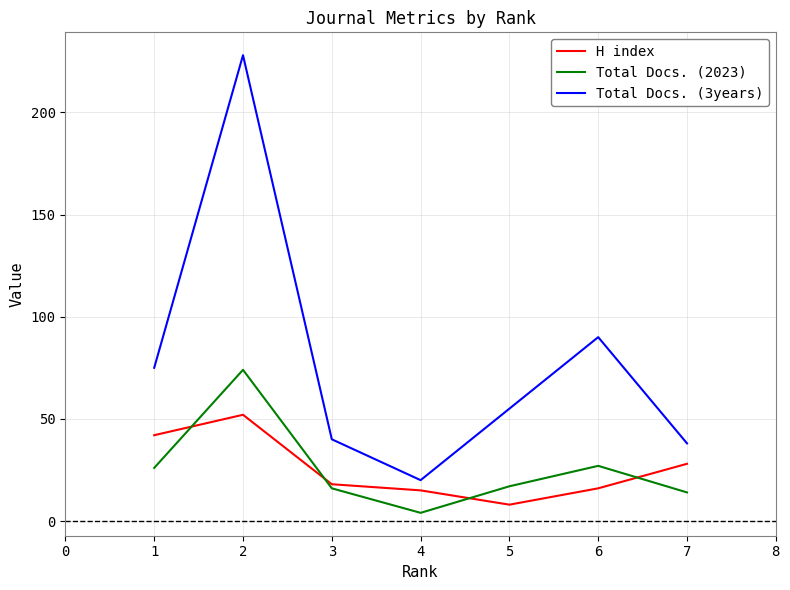

Where is the first local maximum for Total Docs. (2023)?

2